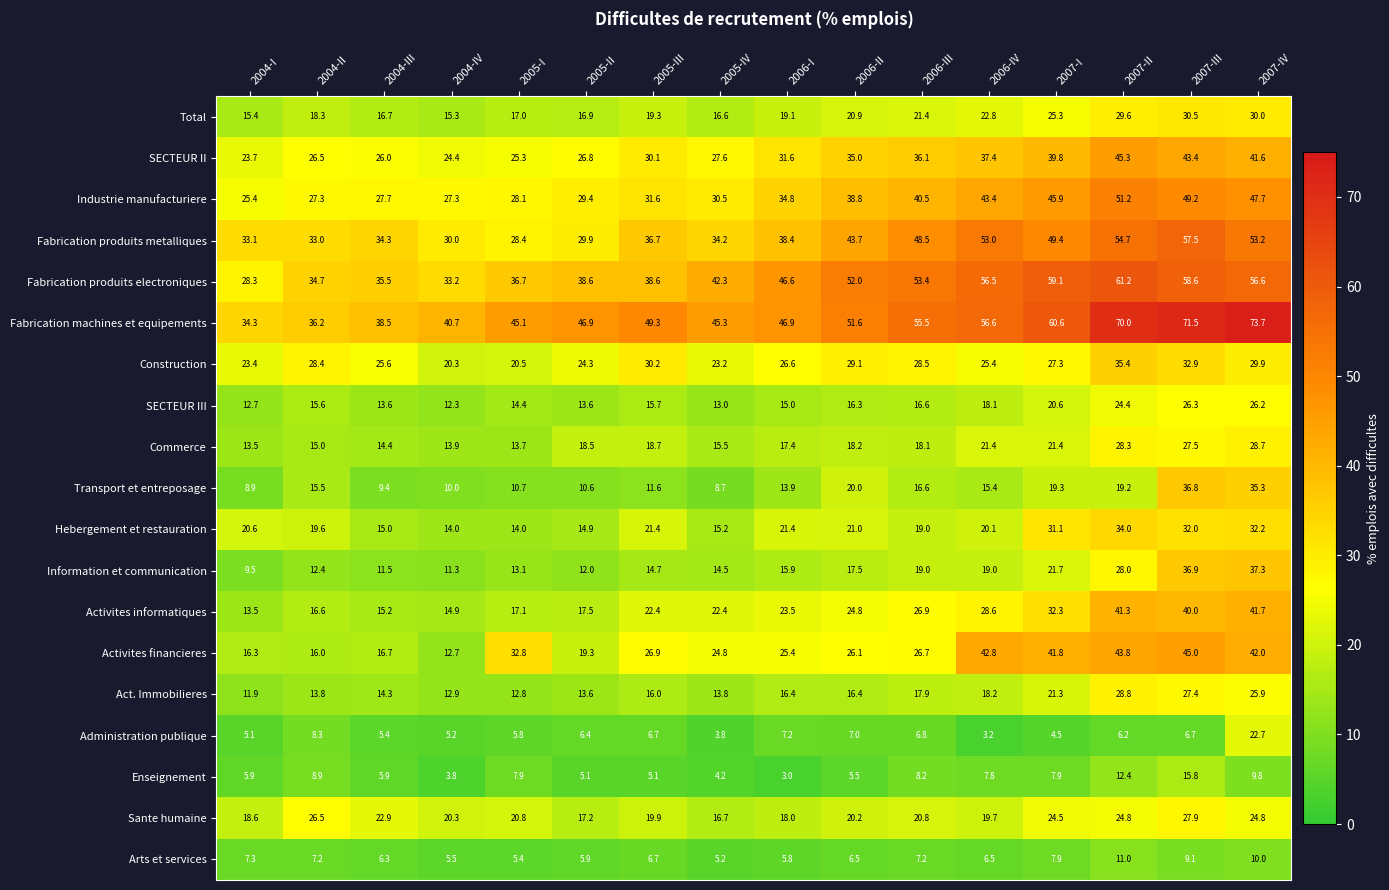

What is the spread (max minus min) of values at 2005-IV?

41.5